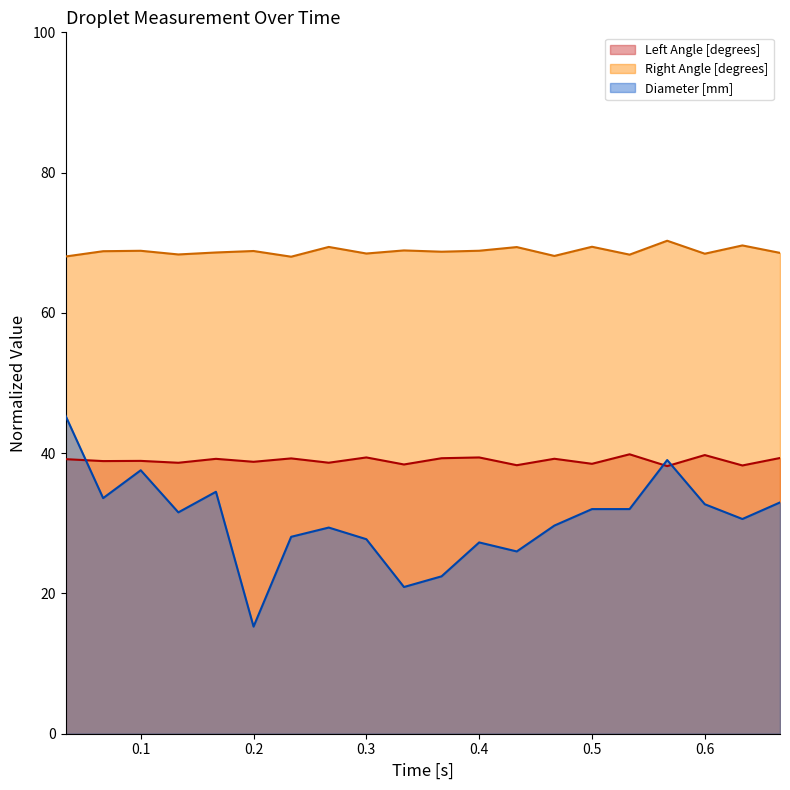

How many lines are shown in the chart?

3